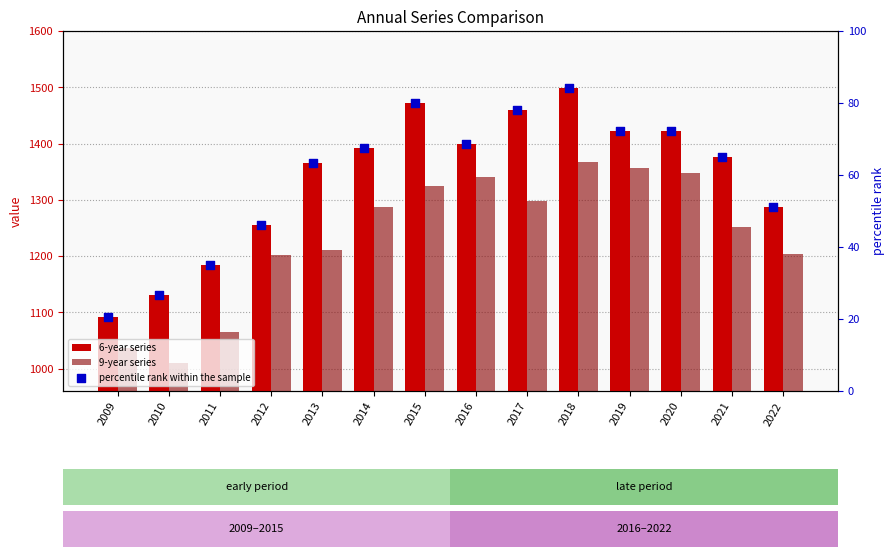

Which series reaches the maximum Y coordinate?

6-year series